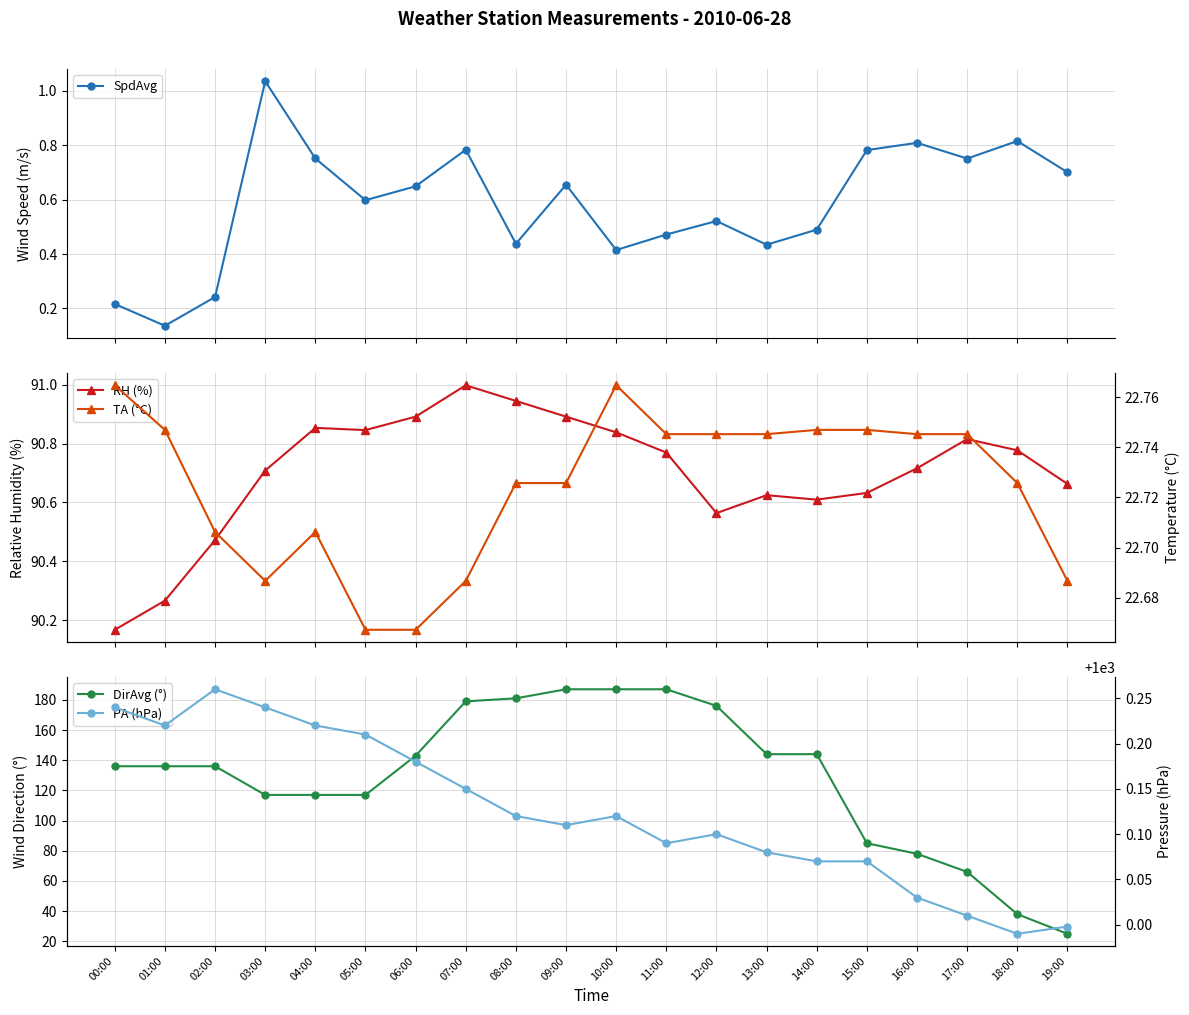

Where is TA (°C) nearest to the value 22?

05:00